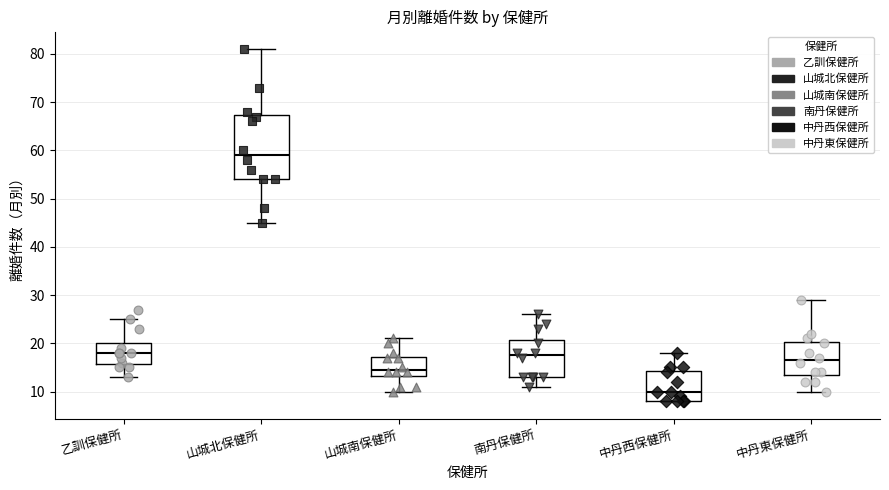

Comparing the boxes themselves (not the whiskers), which one is the tallest?

山城北保健所